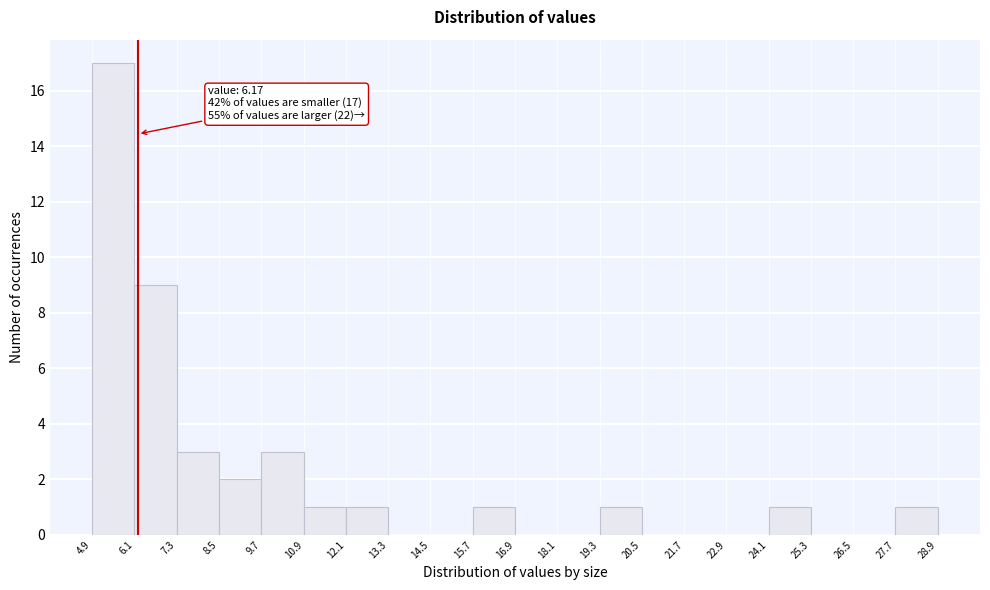

Over which range of the x-axis is the bar tallest?

4.9 to 6.1